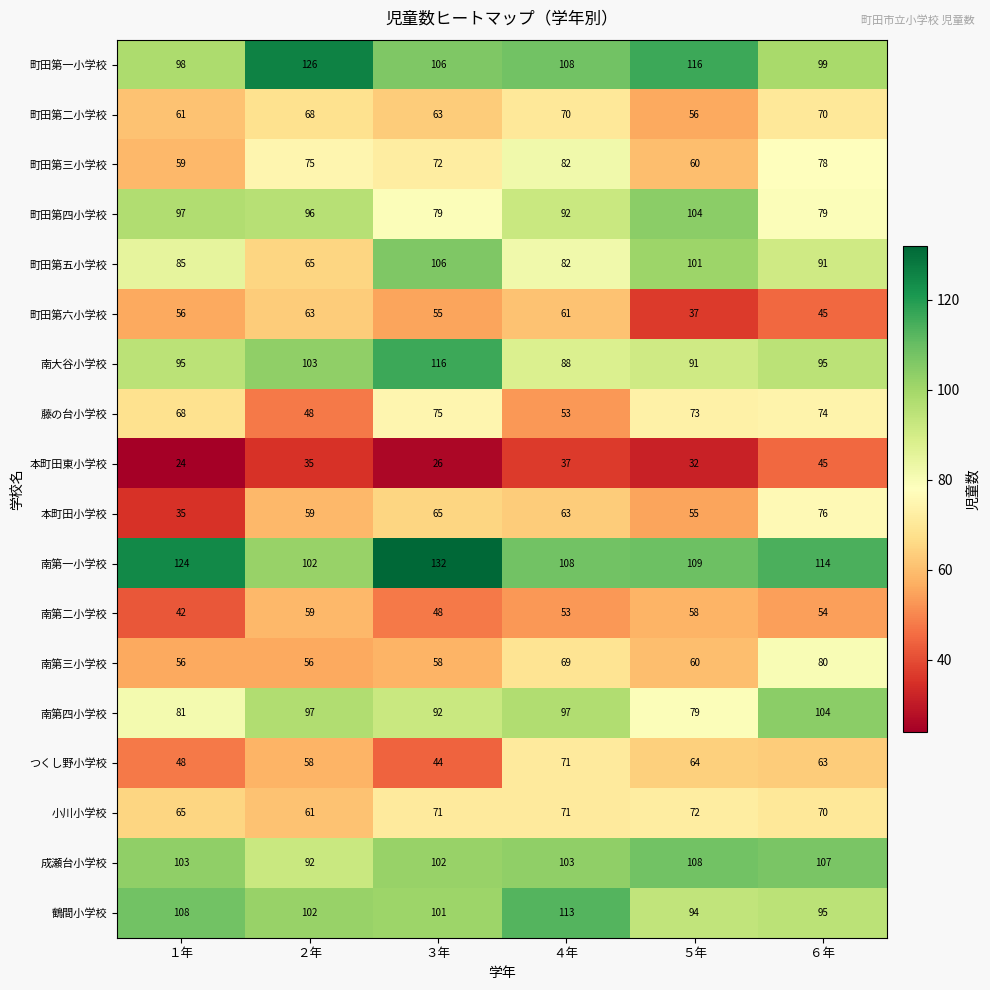

At which category is the sum across all series the highest?

６年